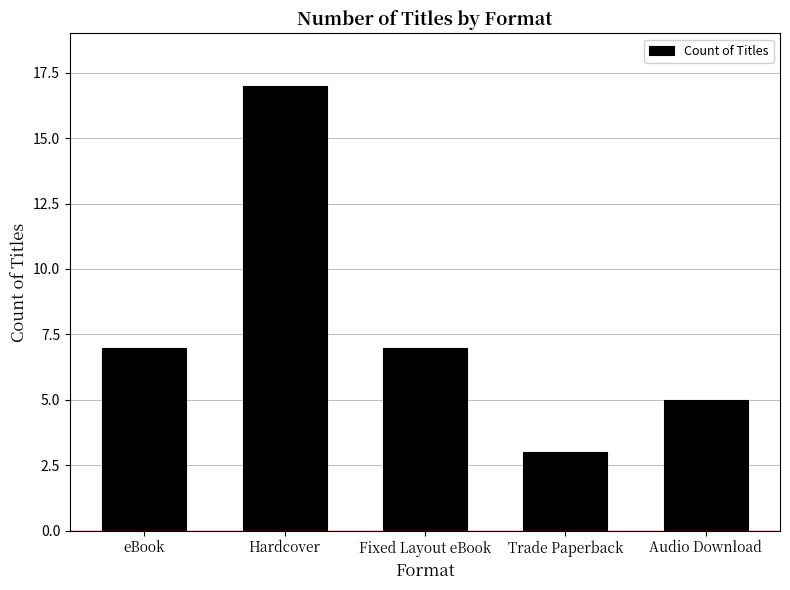

What position from the right is eBook?

5